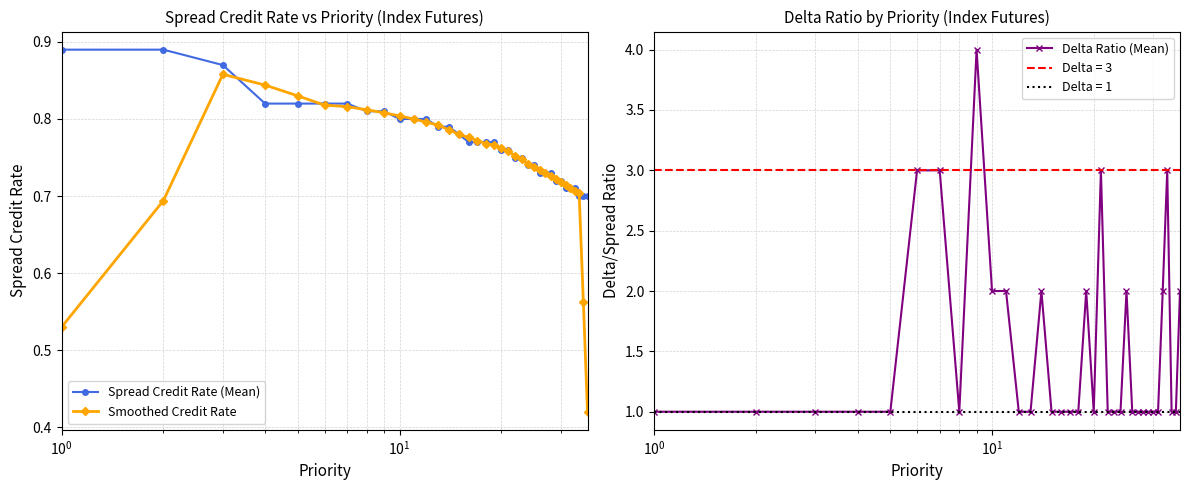

Count the Smoothed Credit Rate values in the range 0 to 1.

36